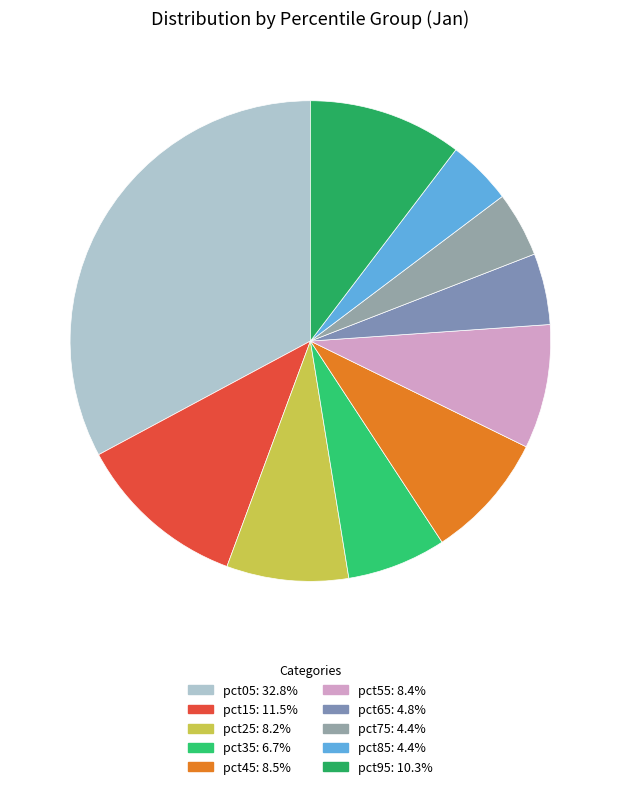

Is there a majority slice in this chart?

No